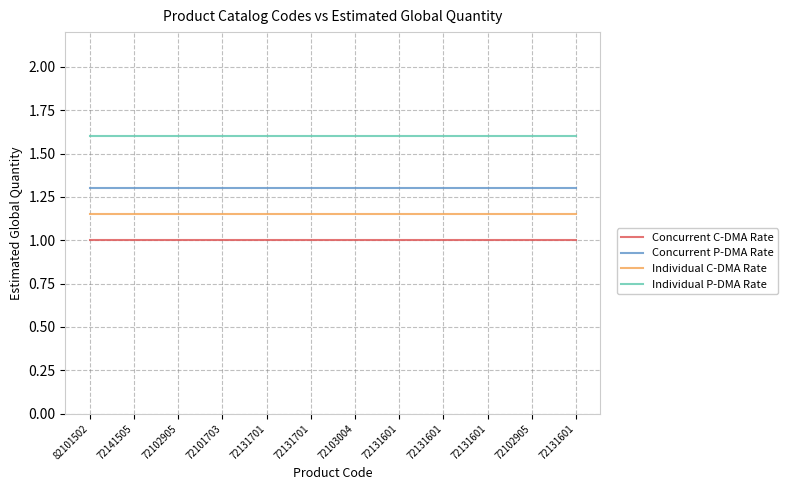

Does the chart have visible grid lines?

Yes